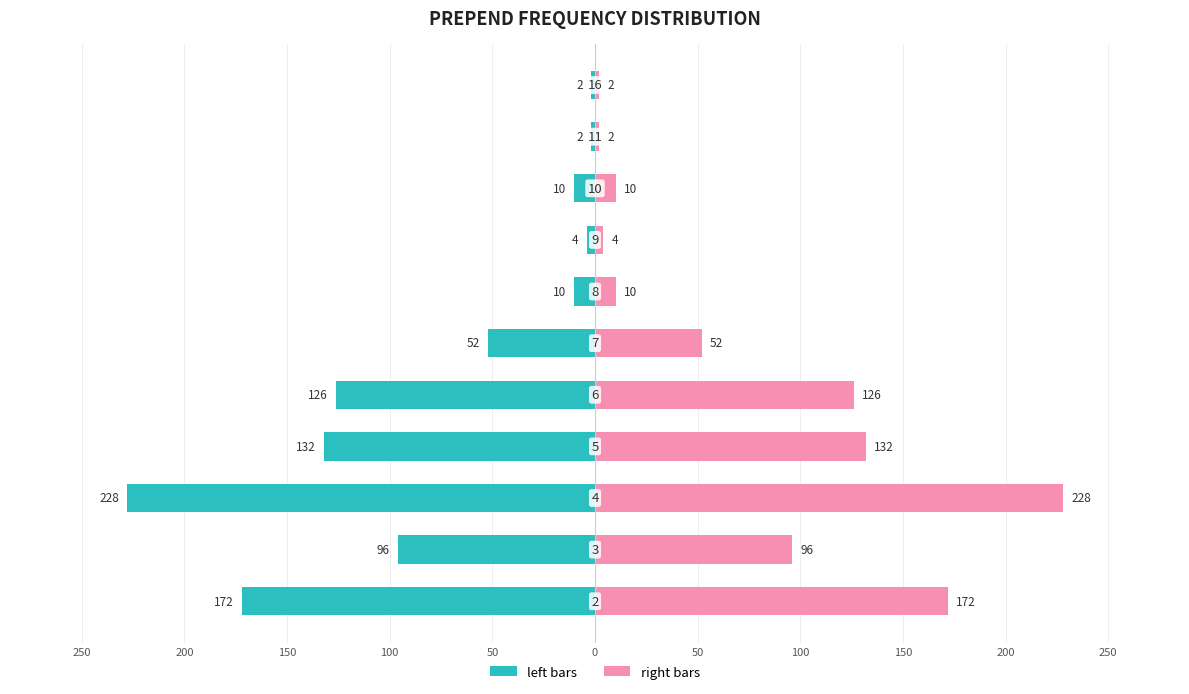

At how many categories does at least one series exceed 30?

6